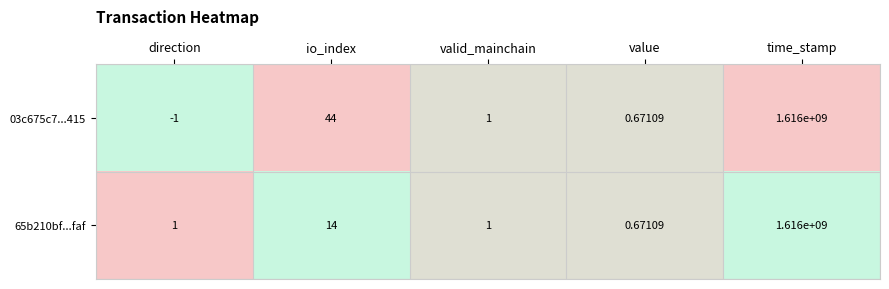

Rank the categories by 03c675c7...415 value from lowest to highest.

direction, value, valid_mainchain, io_index, time_stamp